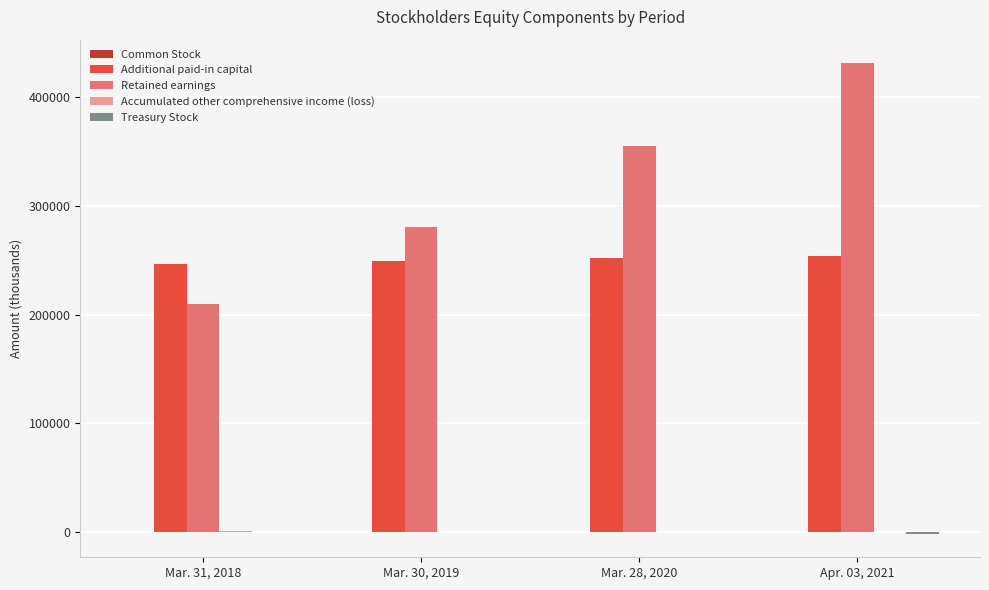

What is the greatest value displayed?

431057